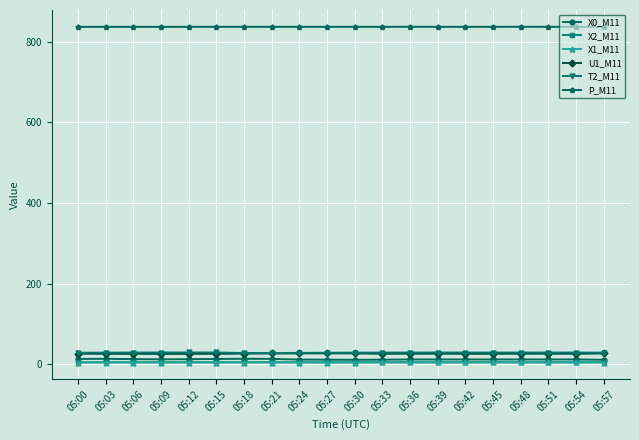

True or false: P_M11 and U1_M11 intersect in this chart.

False